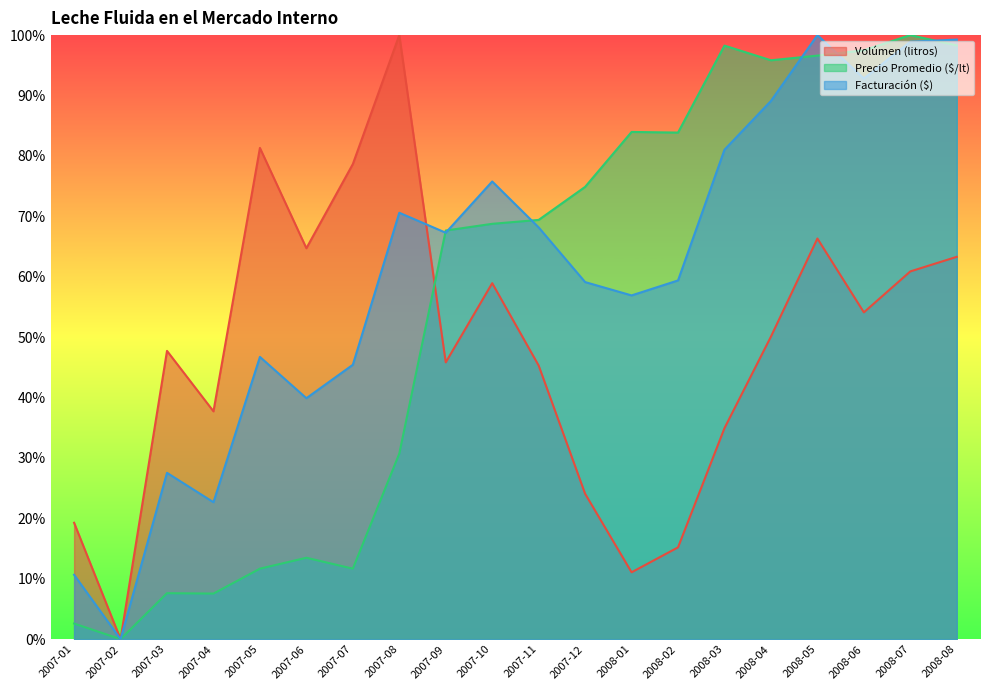

In Facturación ($), how many points are lower than both neighbors (excluding endpoints)?

6